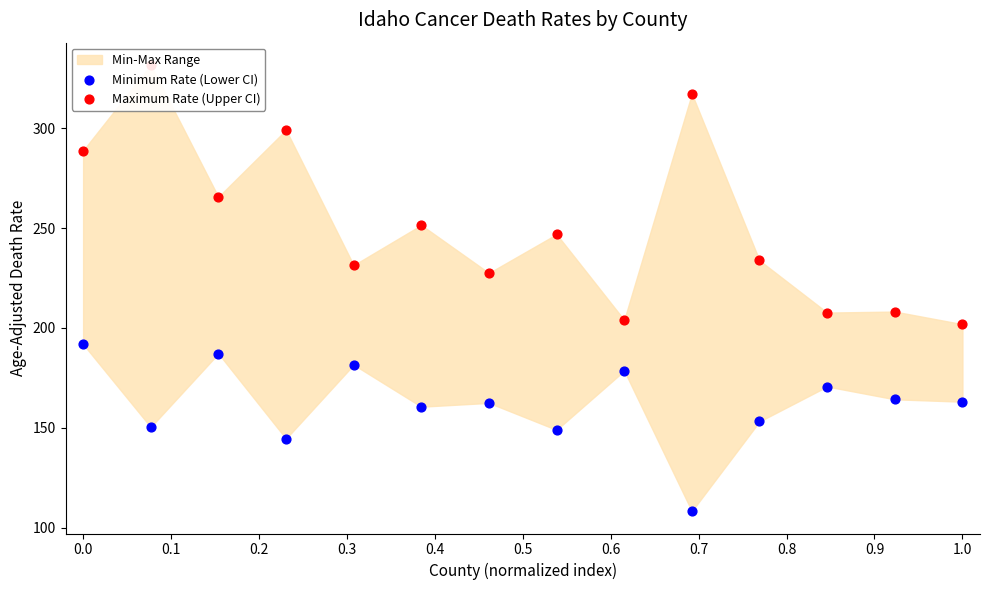

Is the value of Maximum Rate (Upper CI) at 1.0 greater than the value of Minimum Rate (Lower CI) at 0.3?

Yes